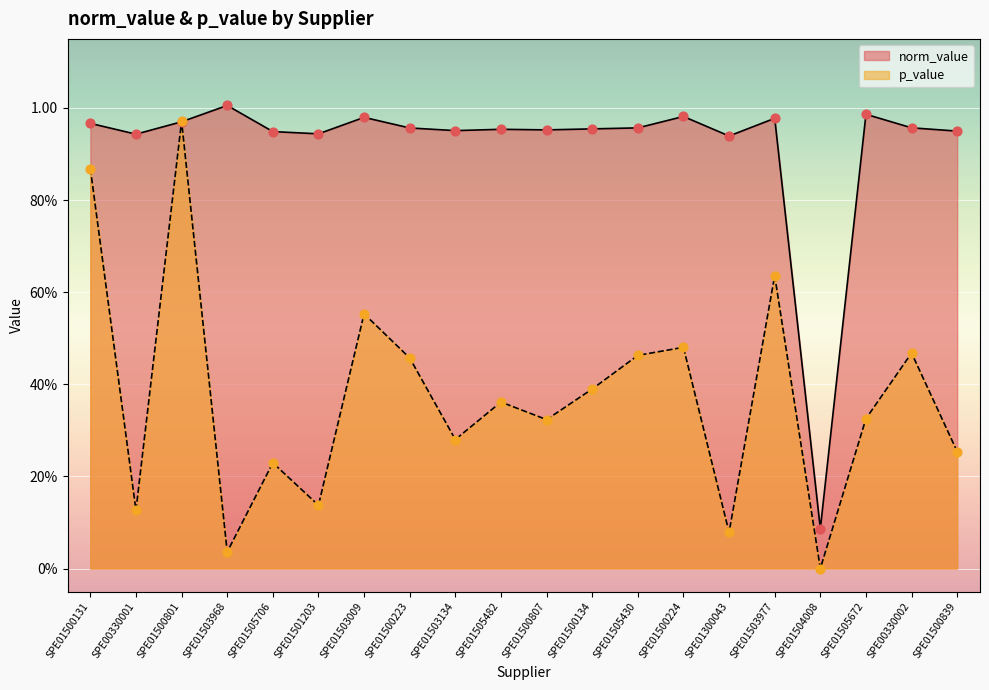

Is the value of norm_value at SPE00330002 greater than the value of p_value at SPE01505706?

Yes